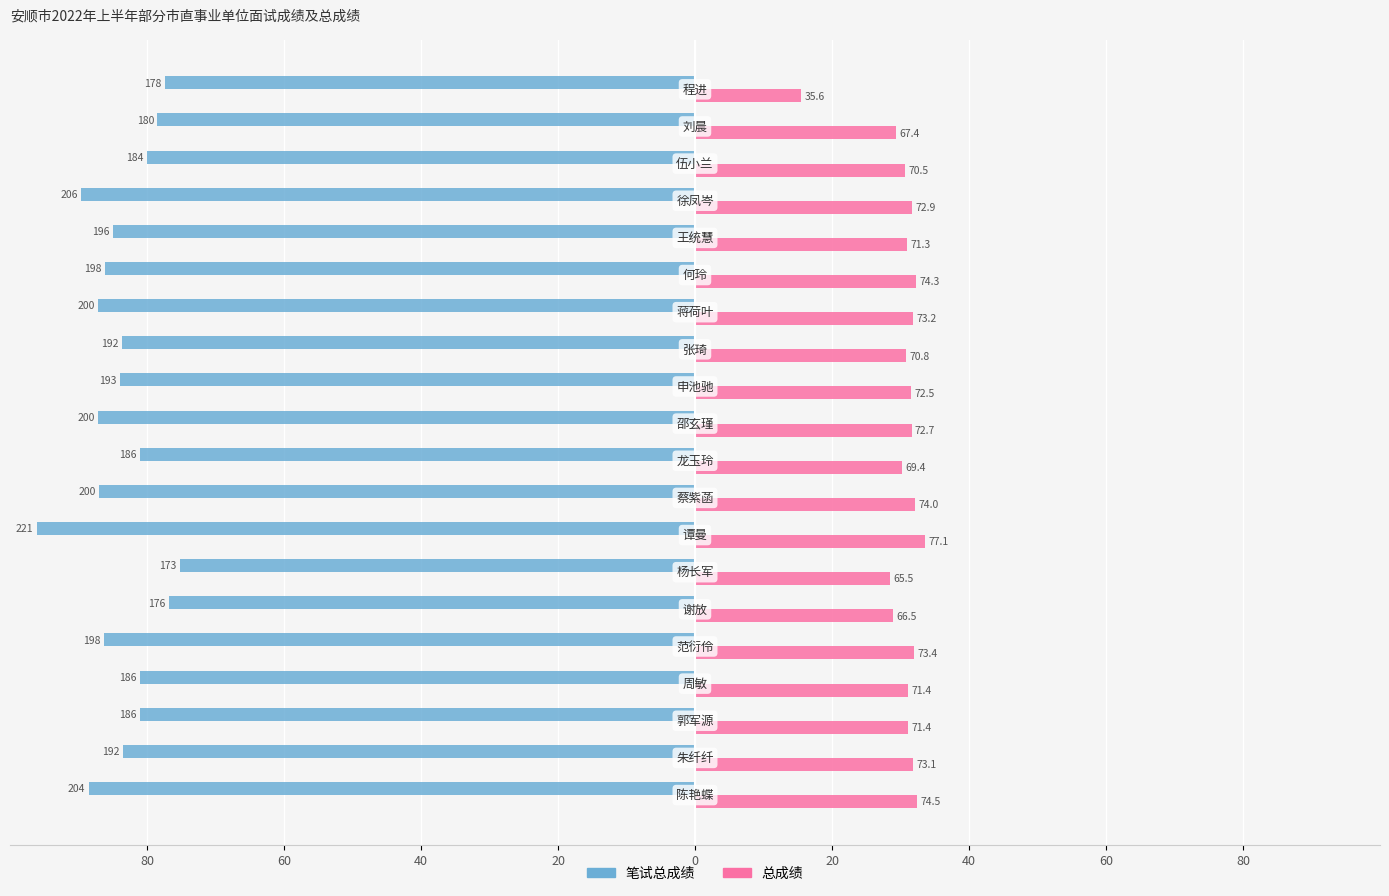

What are all the series names shown in the legend?

笔试总成绩, 总成绩